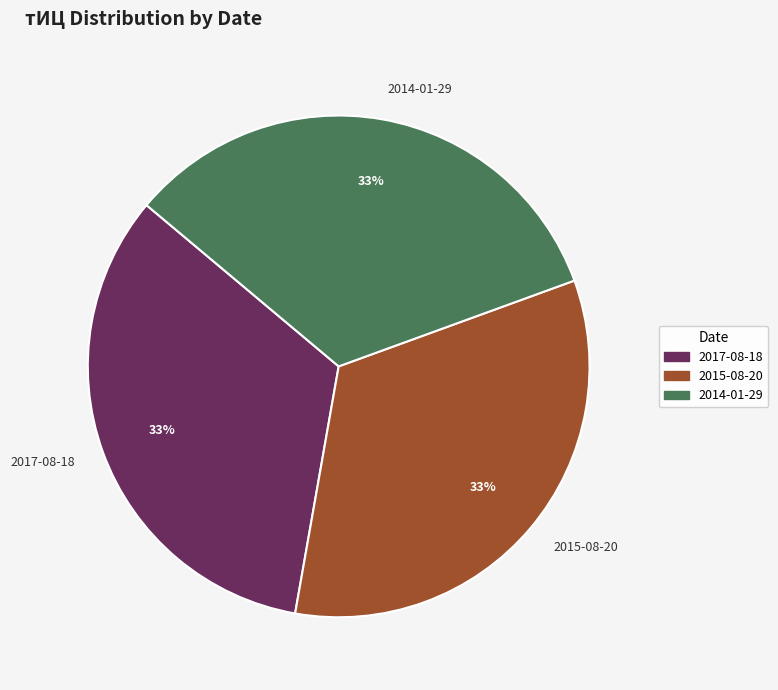

To the nearest percent, what is the combined percentage of 2017-08-18 and 2014-01-29?

67%